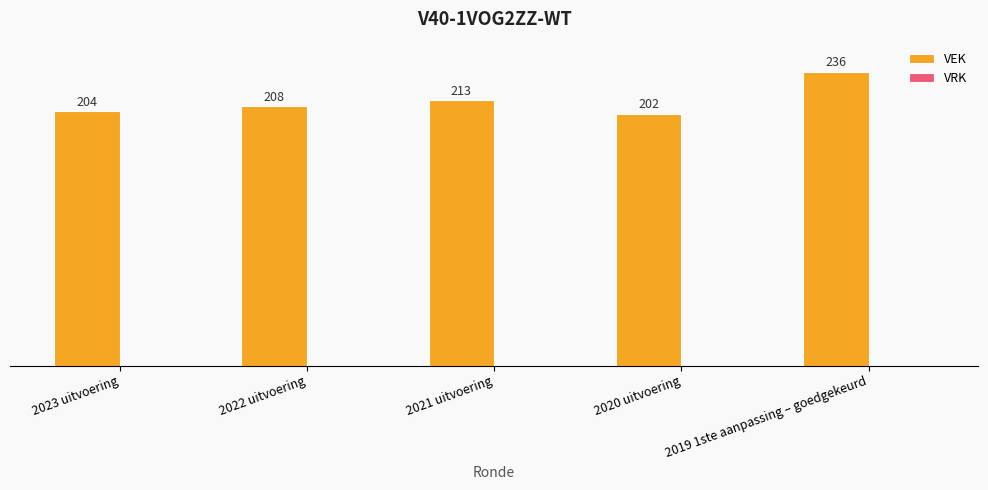

Which label corresponds to the smallest value in the chart?

2020 uitvoering